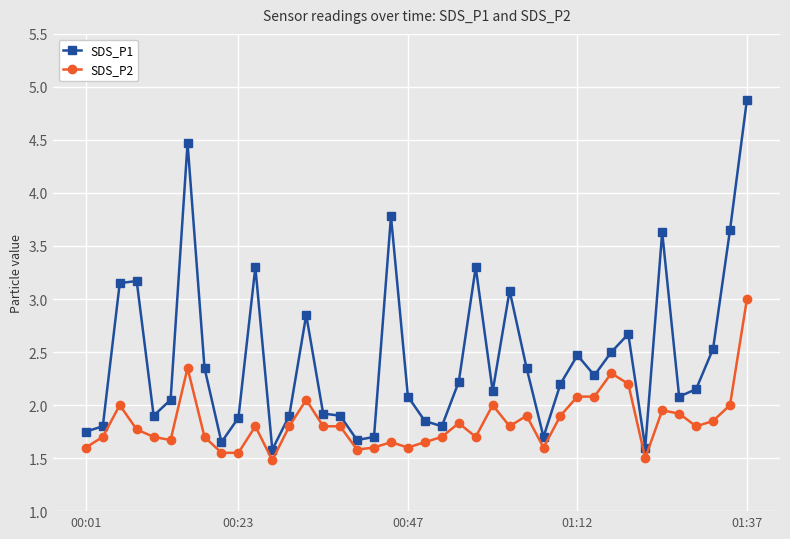

What is the sum of all SDS_P1 values?

97.9